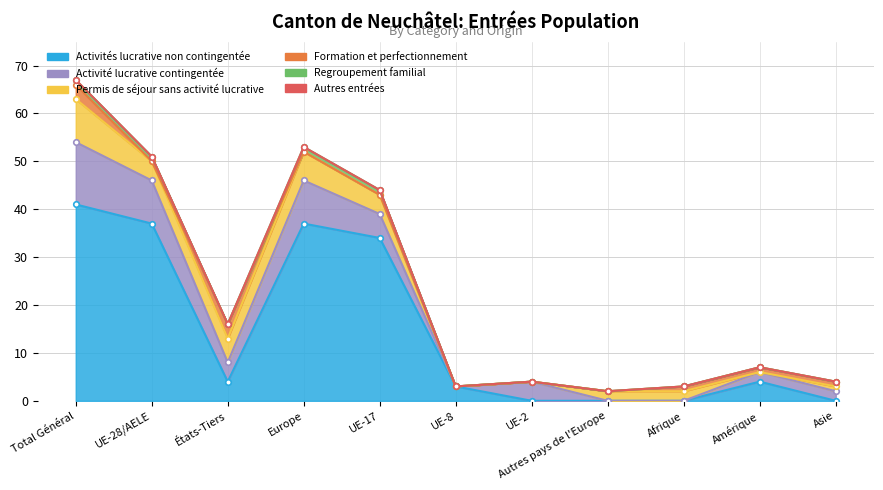

Count the number of data series in this chart.

6